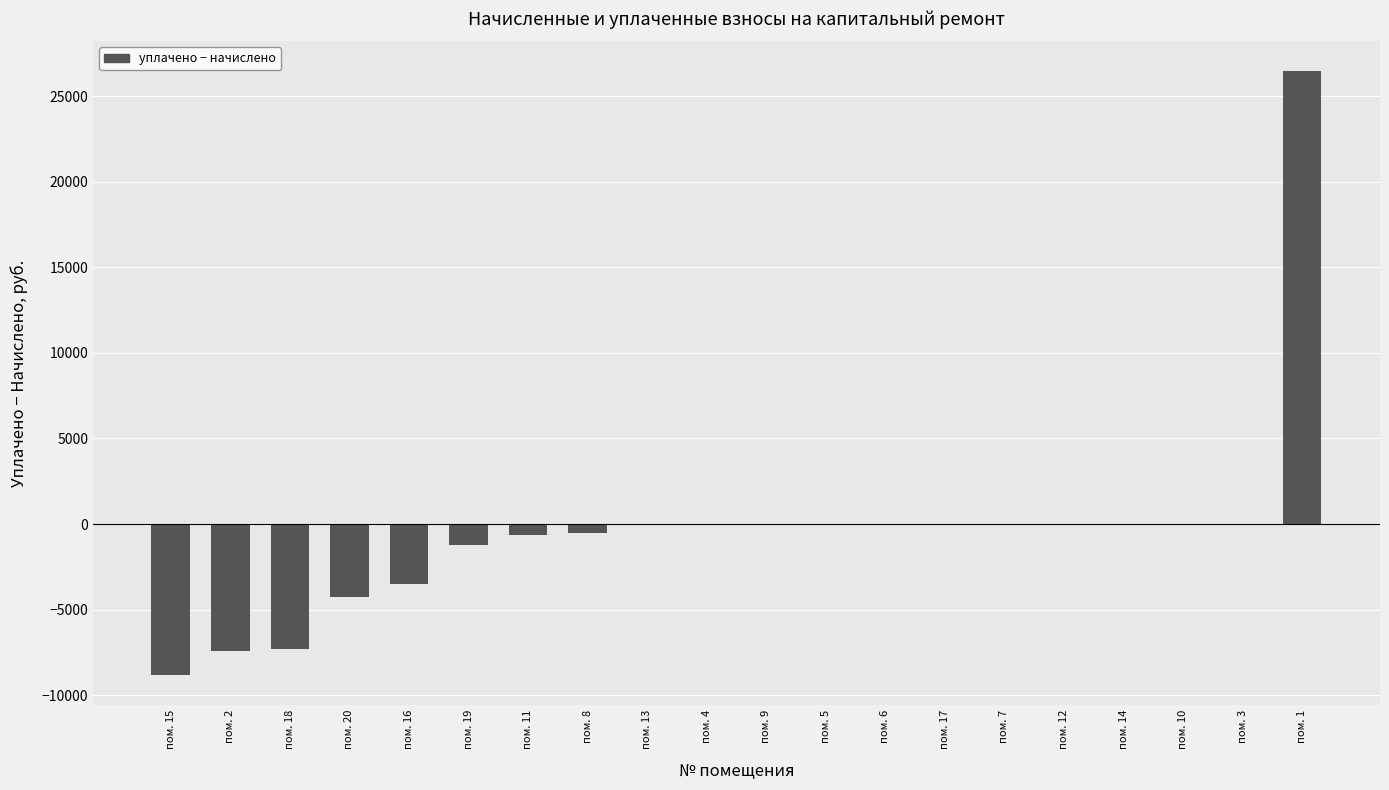

What is the greatest value displayed?

26454.2